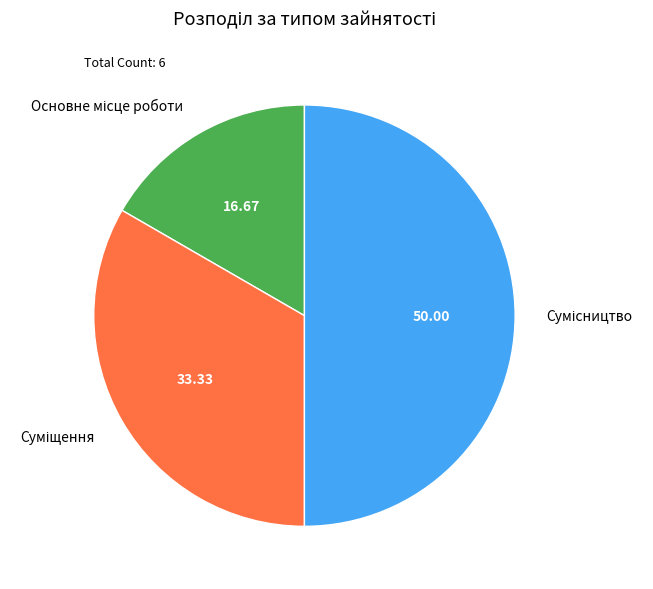

Approximately how many times larger is the value at Основне місце роботи compared to Суміщення?

0.5